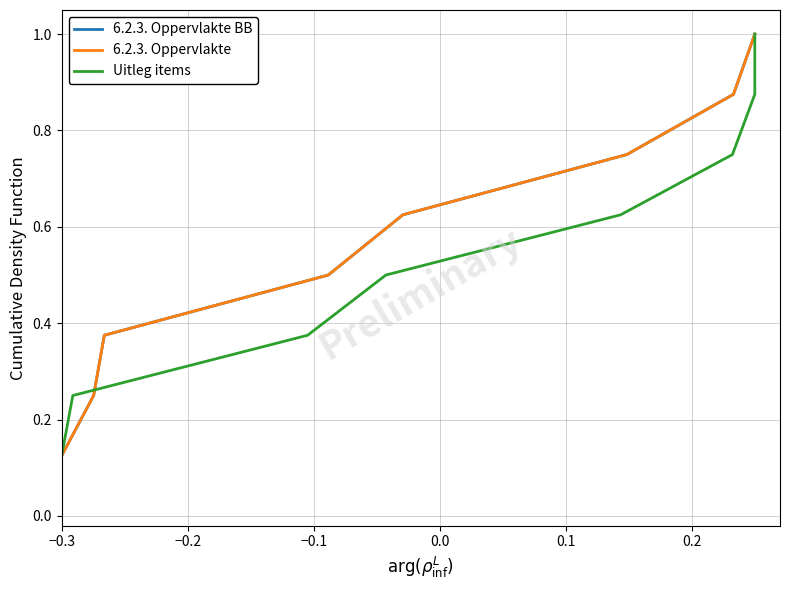

Is it true that Uitleg items equals 0.2 at 0.3?

False